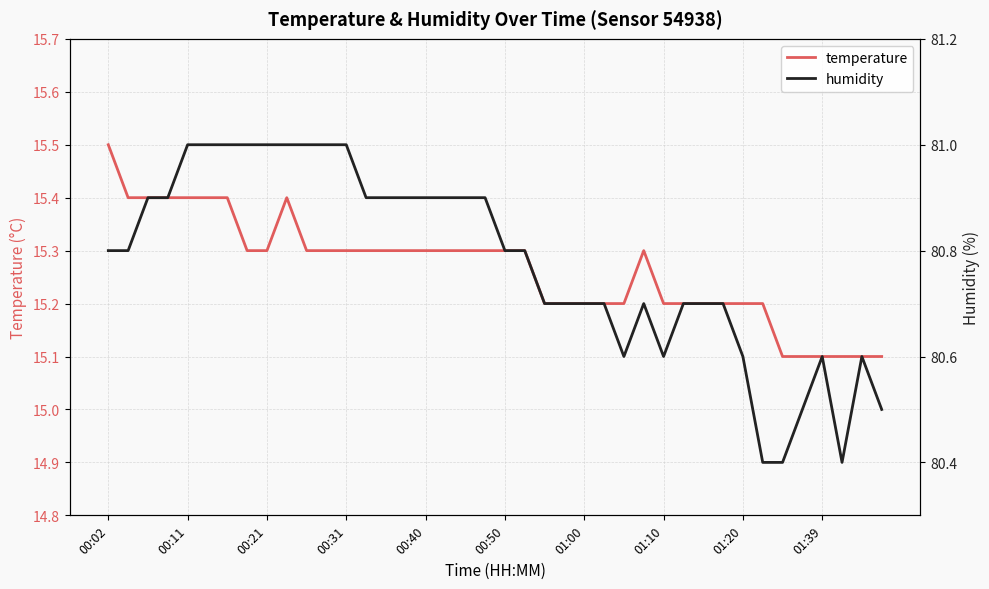

True or false: temperature has a value of 21.0 at 00:21.

False